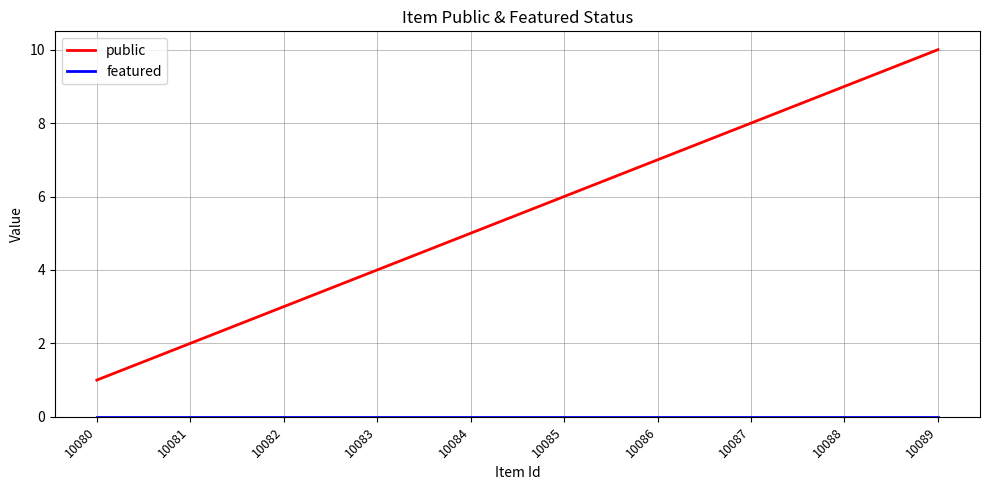

The value of public at 10086 is 12. True or false?

False